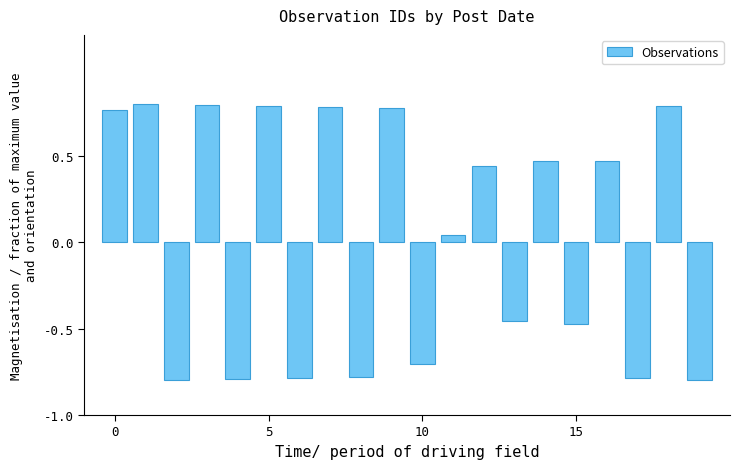

What is the difference between the maximum and minimum values?

1.6